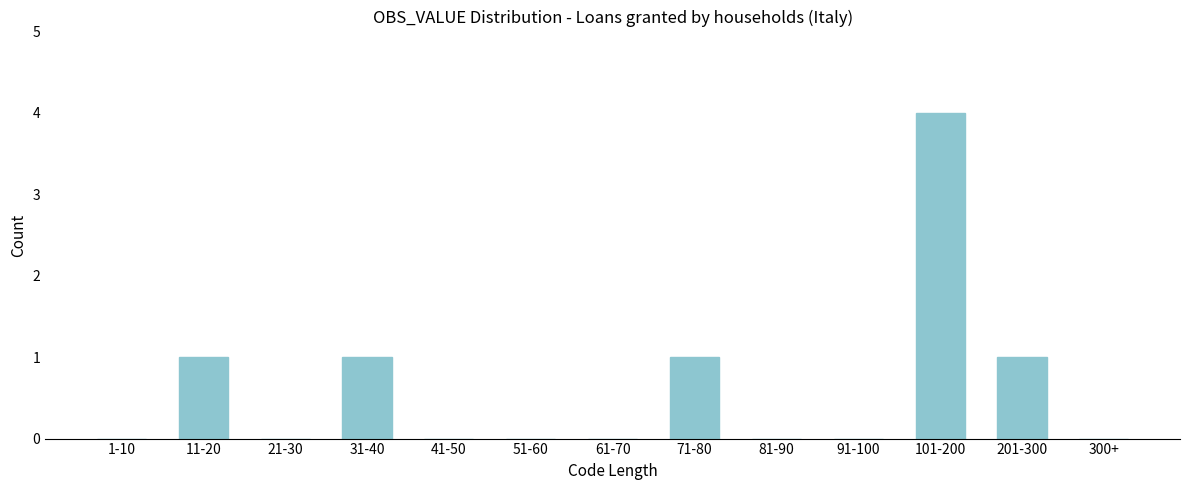

Reading left to right, what are all the values shown in this chart?

1-10=0	11-20=1	21-30=0	31-40=1	41-50=0	51-60=0	61-70=0	71-80=1	81-90=0	91-100=0	101-200=4	201-300=1	300+=0